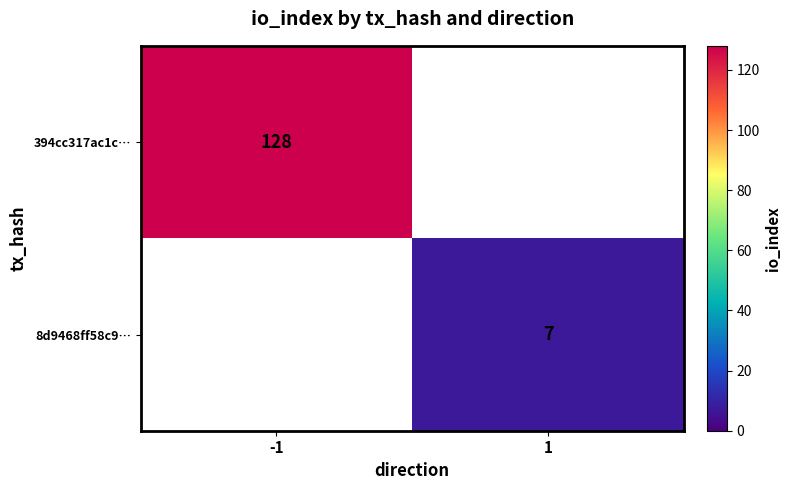

Is it true that 8d9468ff58c9… equals 7 at 1?

True